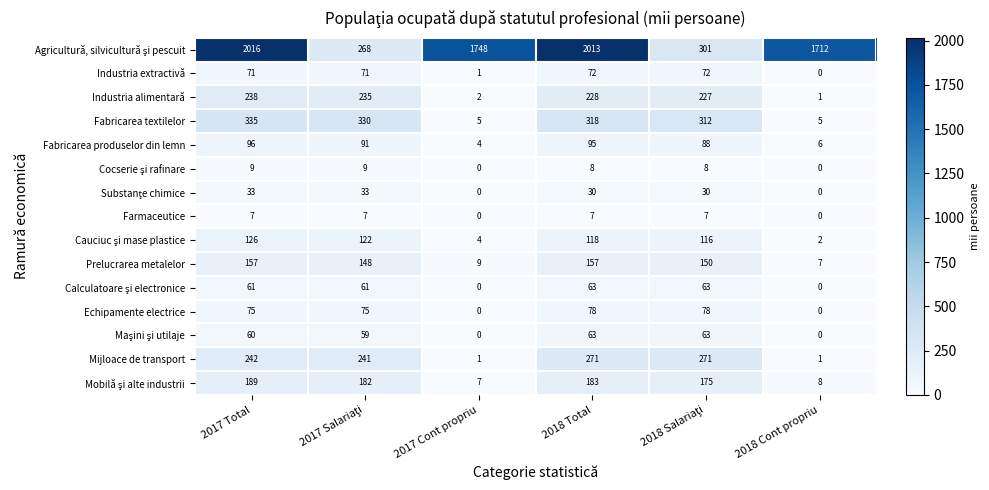

Count the number of data series in this chart.

15